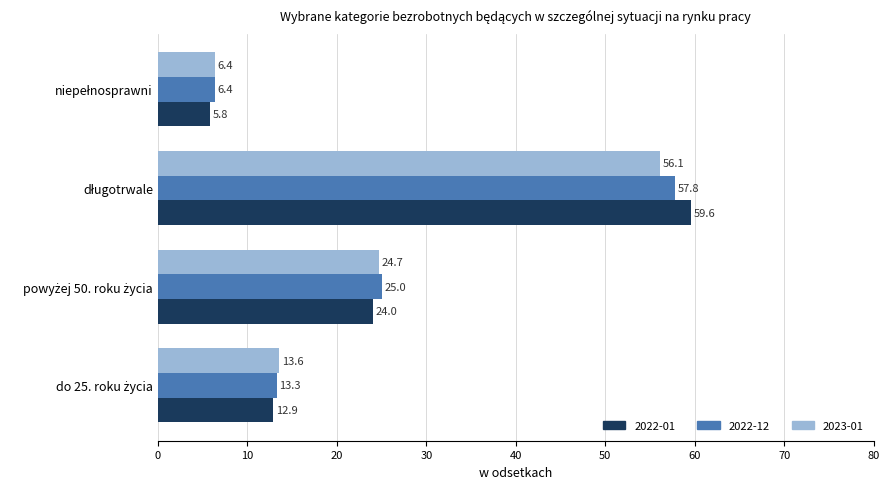

Which series has the widest spread of values?

2022-01